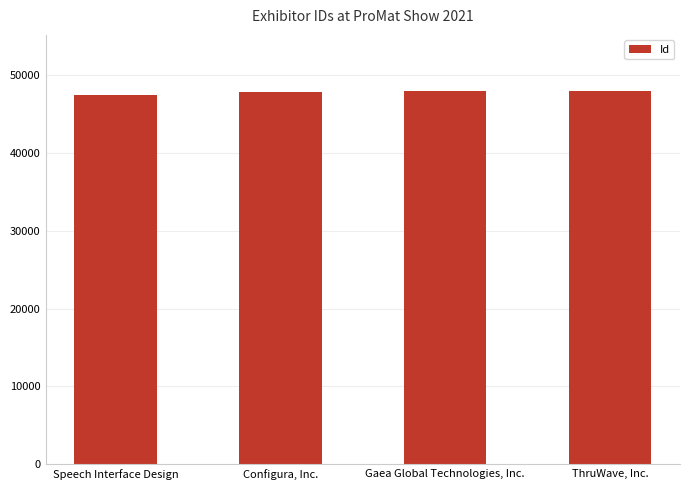

What is the average value?

47851